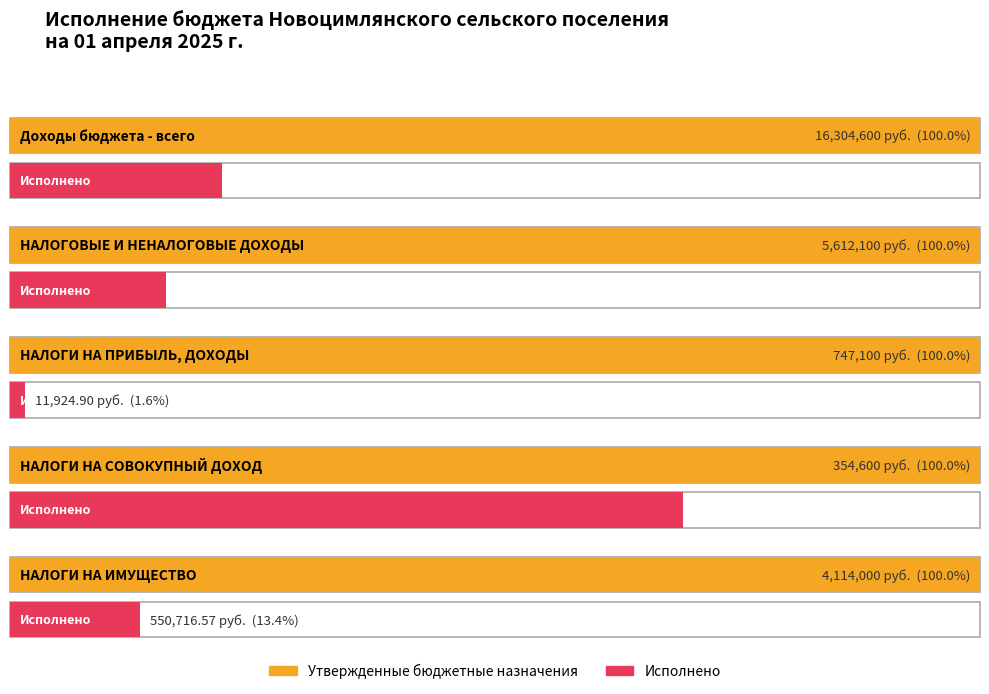

Rank the categories by Утвержденные бюджетные назначения value from lowest to highest.

НАЛОГИ НА СОВОКУПНЫЙ ДОХОД, НАЛОГИ НА ПРИБЫЛЬ, ДОХОДЫ, НАЛОГИ НА ИМУЩЕСТВО, НАЛОГОВЫЕ И НЕНАЛОГОВЫЕ ДОХОДЫ, Доходы бюджета - всего